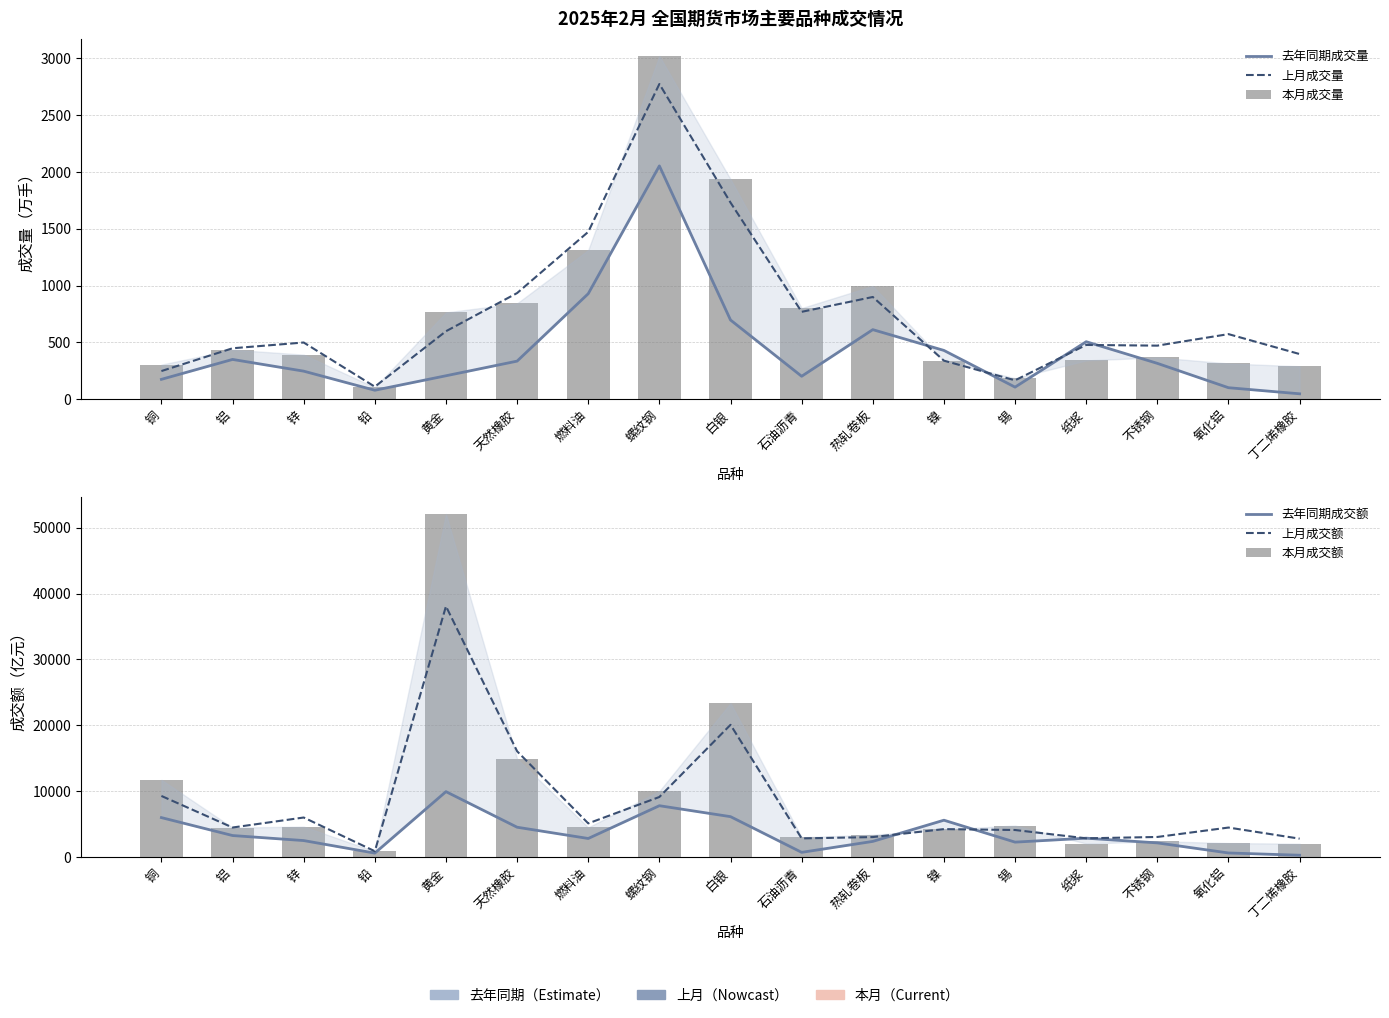

Read the 去年同期成交量 value at 铅.

79.1